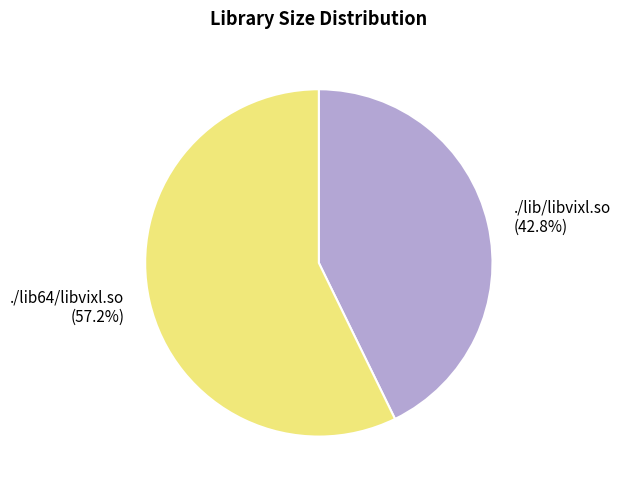

What percentage is the ./lib/libvixl.so slice, to the nearest percent?

43%